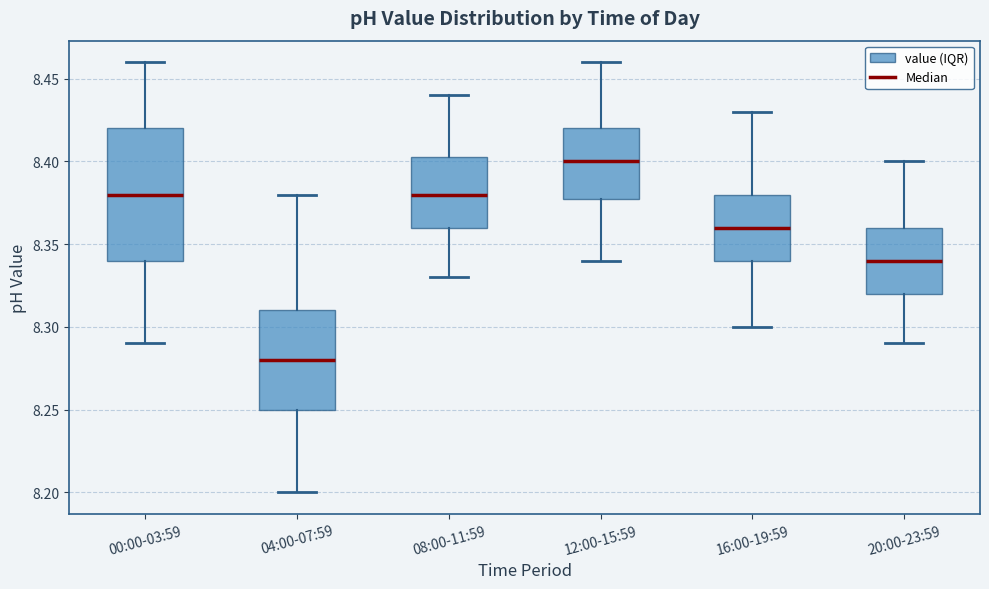

Reading left to right, read every box against the y-axis: the position of its median line, the range the box covers, and the ends of its whiskers. The values are not printed on the chart, so give them approximately, as read against the axis.

00:00-03:59: median 8.380, box 8.340 to 8.420, whiskers 8.290 to 8.460
04:00-07:59: median 8.280, box 8.250 to 8.310, whiskers 8.200 to 8.380
08:00-11:59: median 8.380, box 8.360 to 8.405, whiskers 8.330 to 8.440
12:00-15:59: median 8.400, box 8.380 to 8.420, whiskers 8.340 to 8.460
16:00-19:59: median 8.360, box 8.340 to 8.380, whiskers 8.300 to 8.430
20:00-23:59: median 8.340, box 8.320 to 8.360, whiskers 8.290 to 8.400